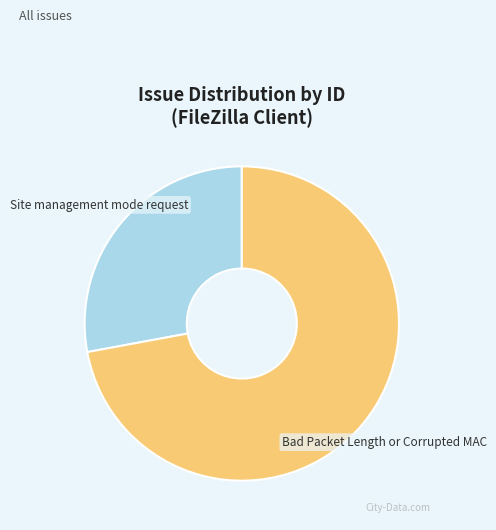

Is there a majority slice in this chart?

Yes